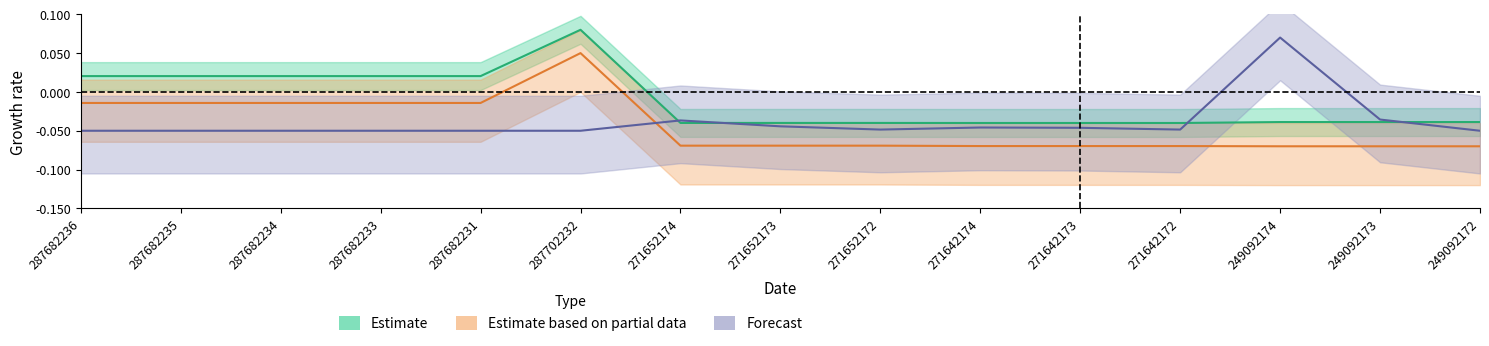

What is the minimum value shown in the chart?

-0.1